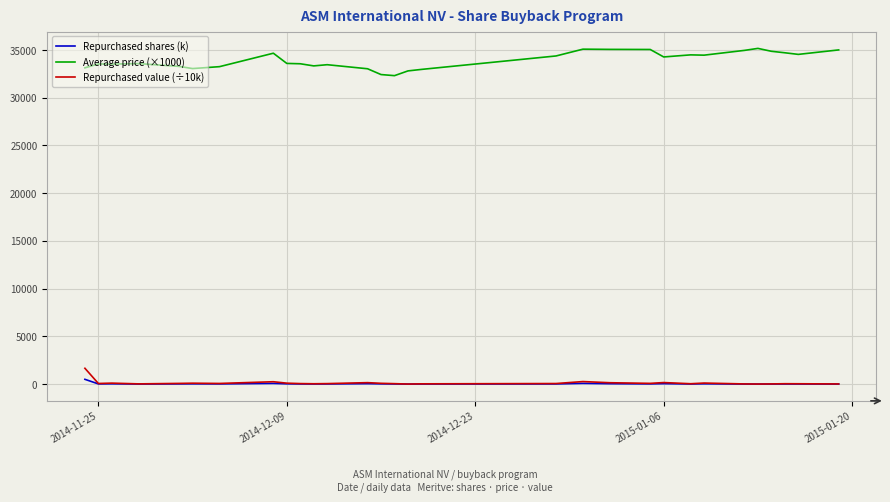

Which series has the largest total across all categories?

Average price (×1000)